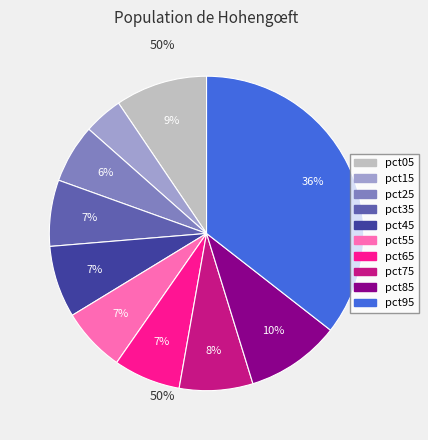

To the nearest percent, what portion does pct35 represent?

7%